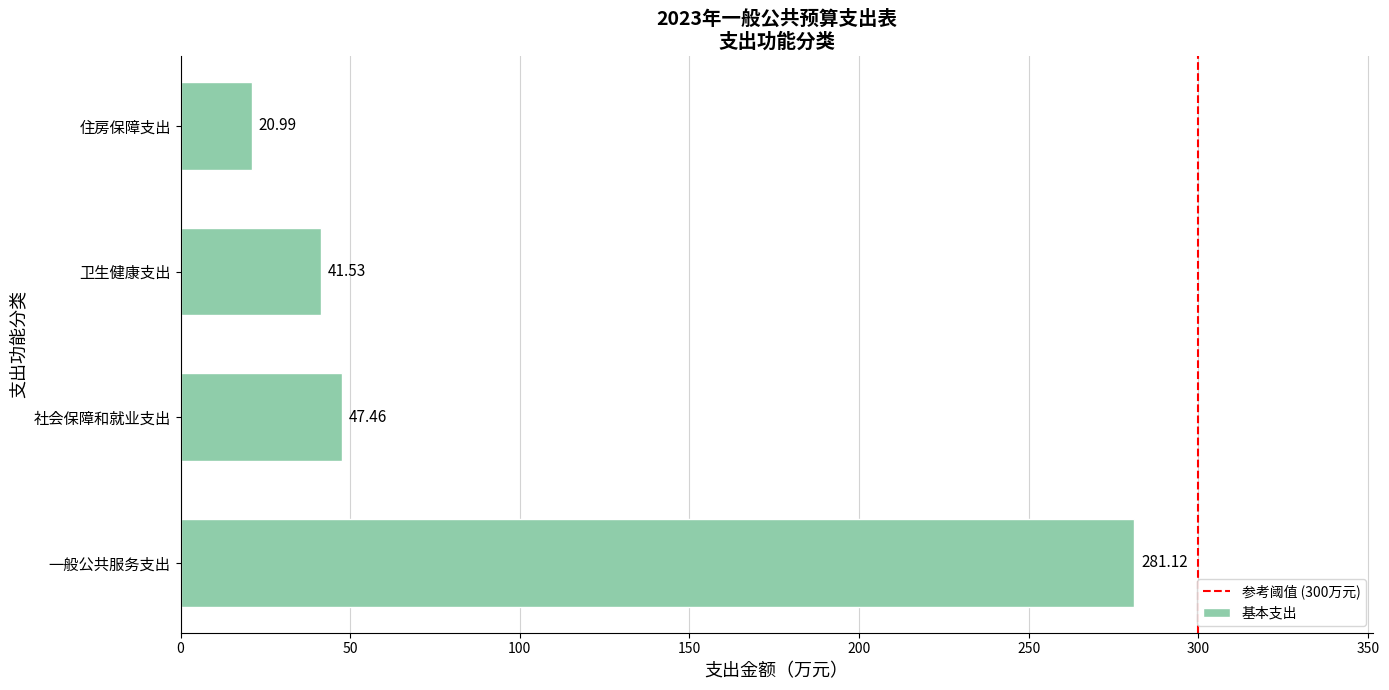

Between 社会保障和就业支出 and 住房保障支出, which is larger?

社会保障和就业支出